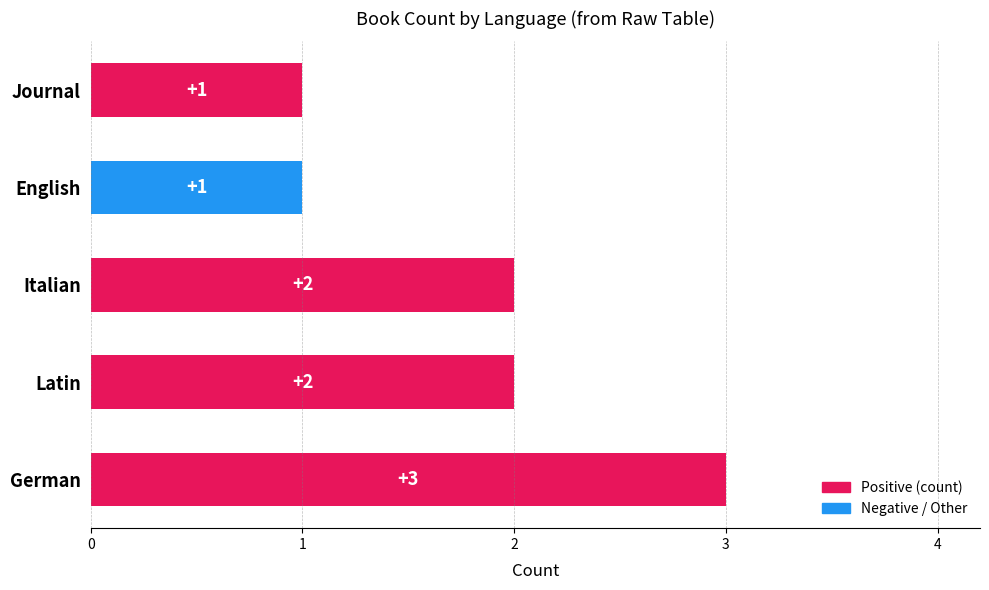

Reading bottom to top, extract all data points from this chart.

3	2	2	1	1